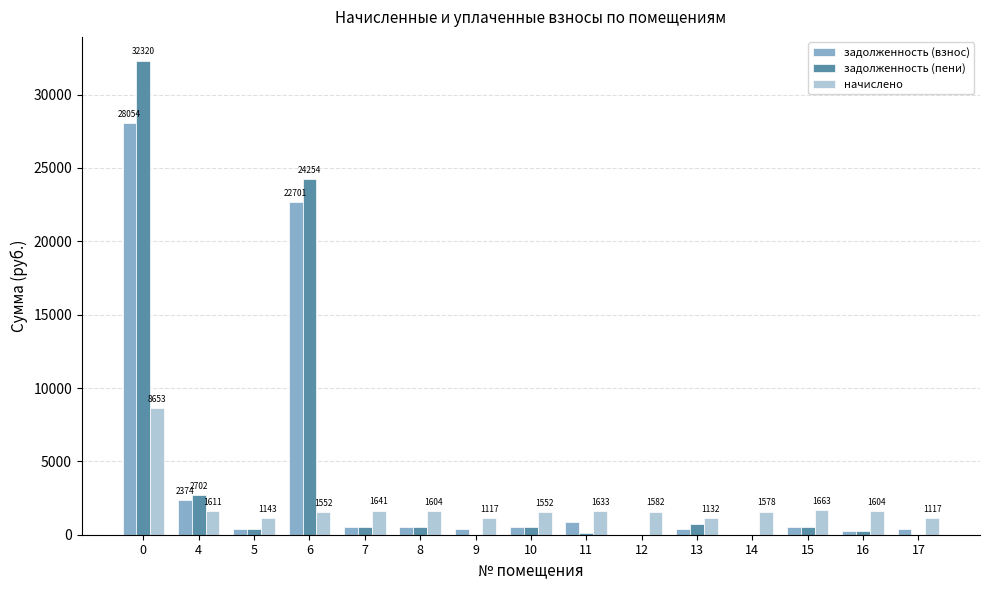

What is the total value across all series at 15?

2771.4